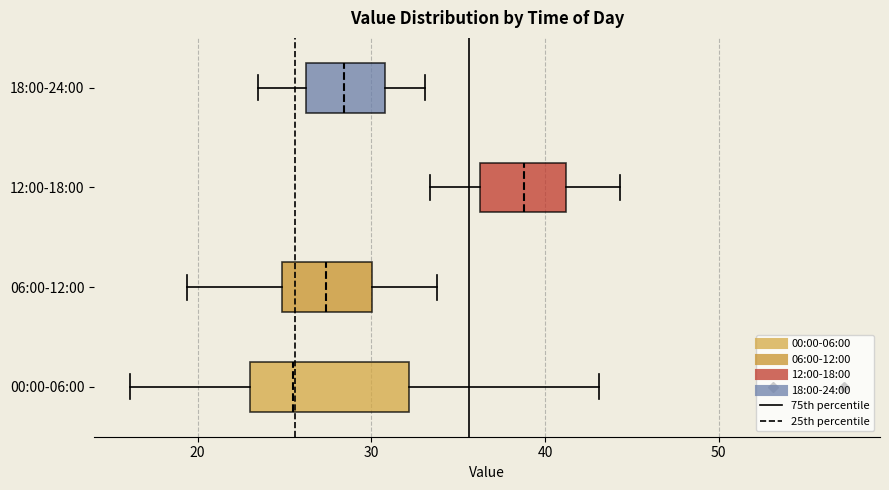

Where is the left edge of the box for 00:00-06:00 on the x-axis? The values are not printed on the chart, so give them approximately, as read against the axis.

23